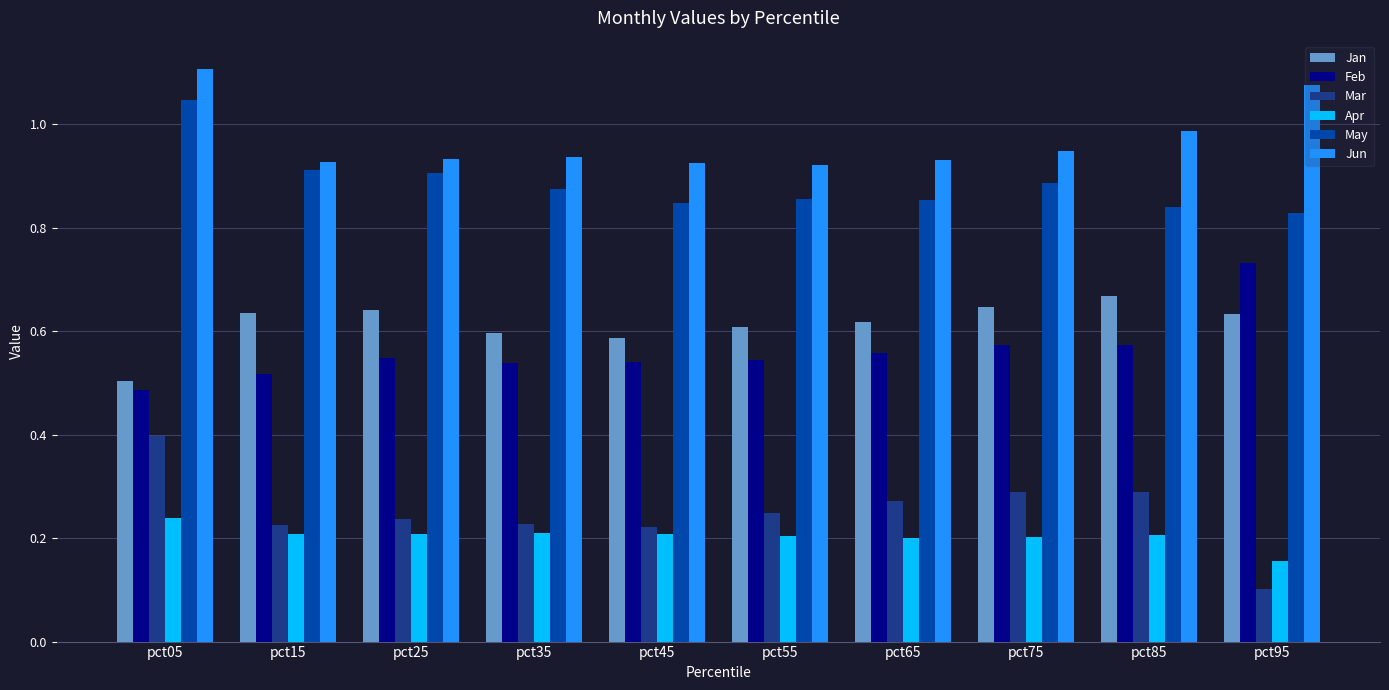

How many categories are shown in the chart?

10